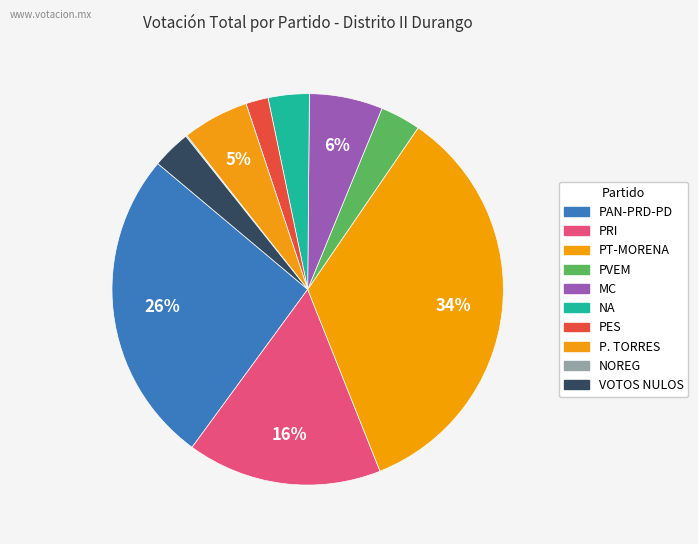

Rank the categories by value from lowest to highest.

NOREG, PES, VOTOS NULOS, PVEM, NA, P. TORRES, MC, PRI, PAN-PRD-PD, PT-MORENA